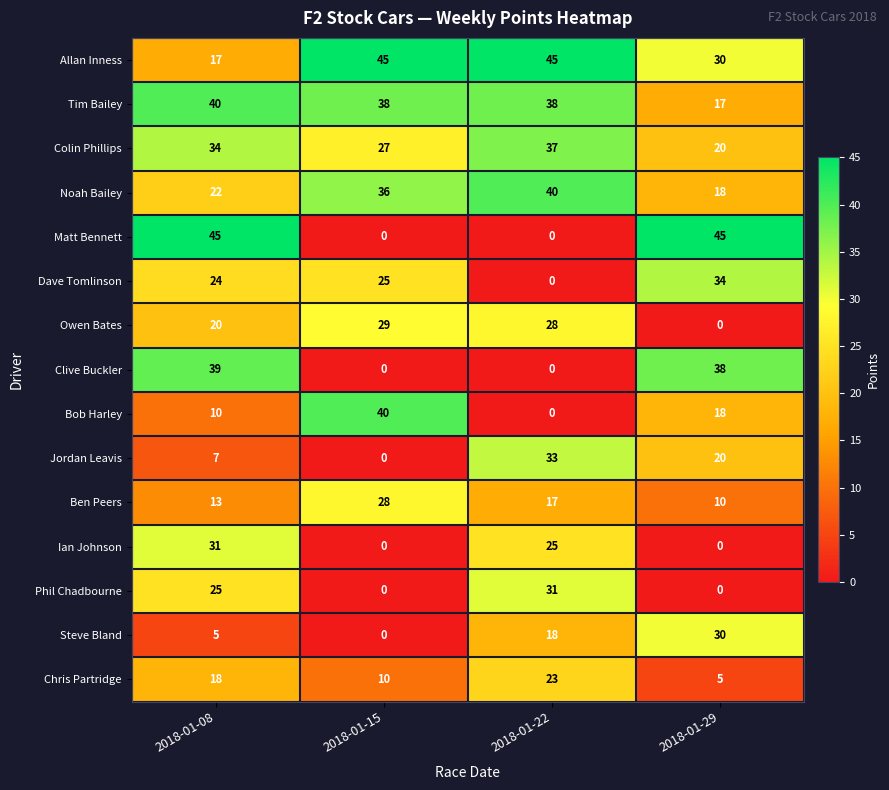

Count the number of data series in this chart.

15